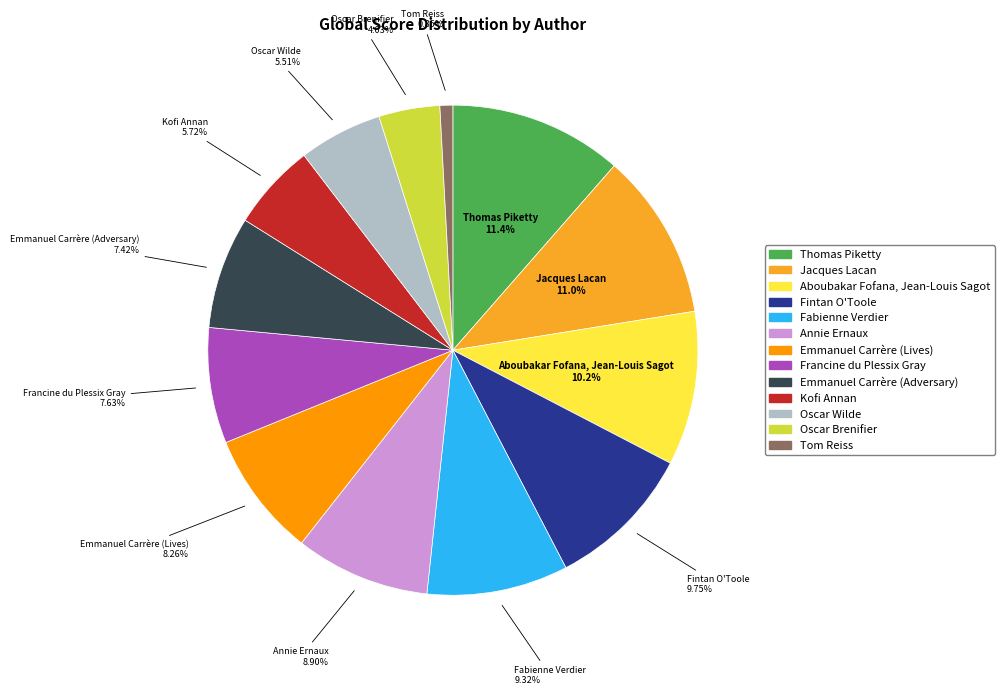

Between Oscar Brenifier and Oscar Wilde, which is larger?

Oscar Wilde